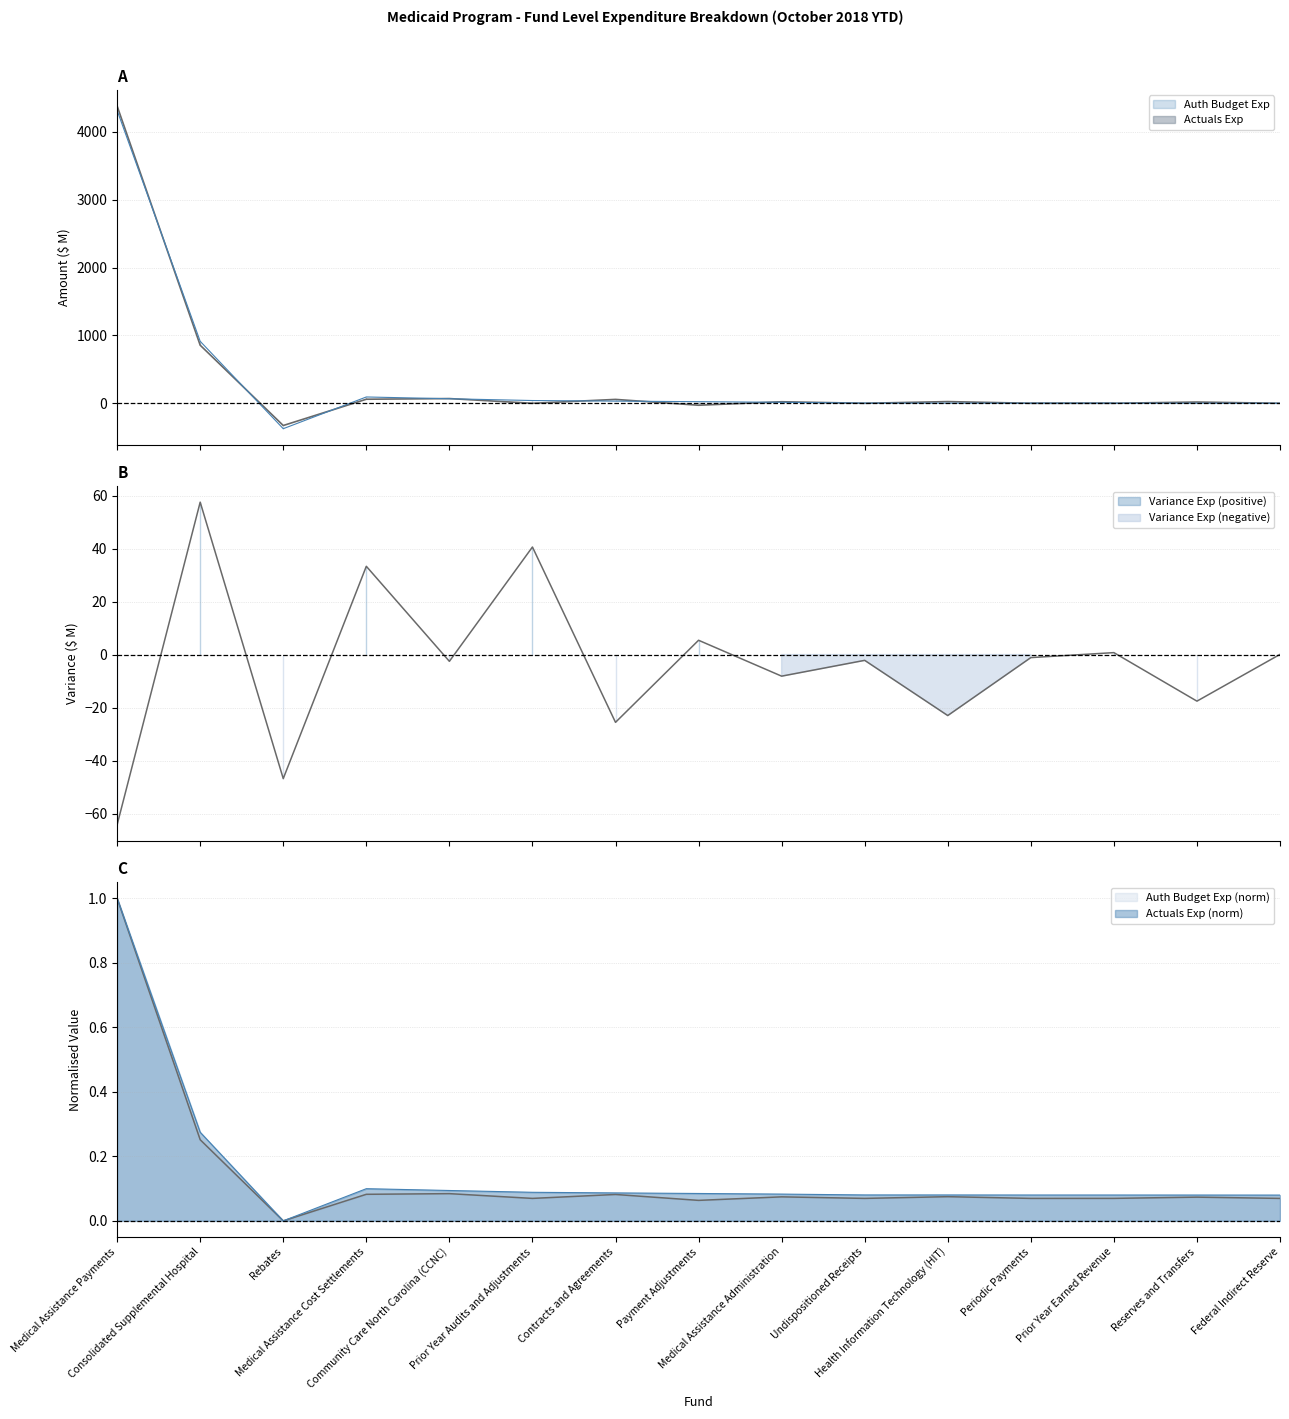

What is the value of the Auth Budget Exp point at the 9th from the left?

0.1